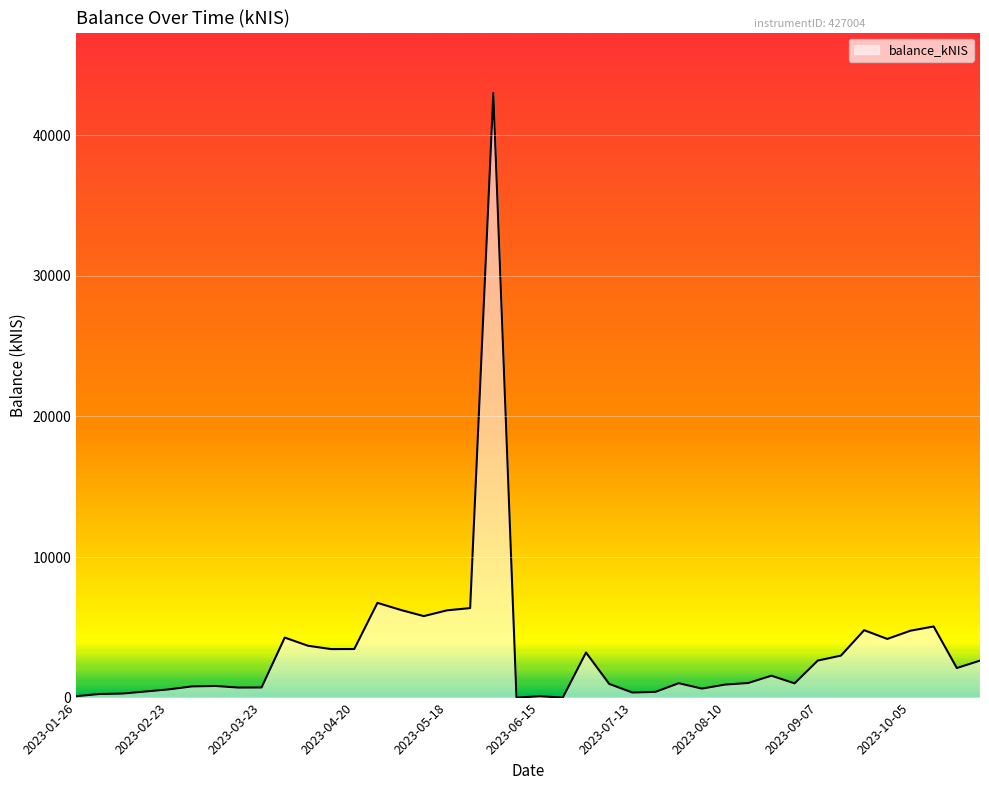

What is the greatest value displayed?

43002.8